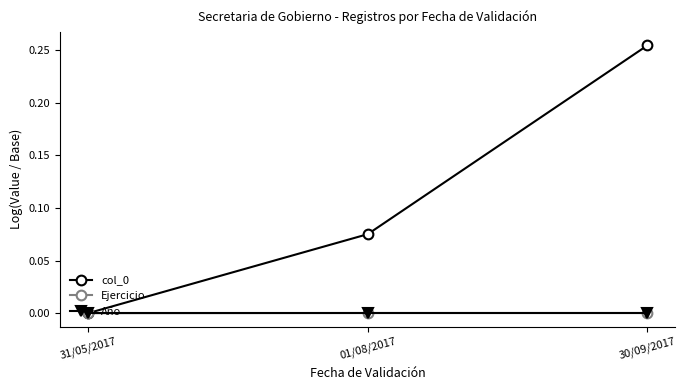

At which category is the sum across all series the highest?

30/09/2017